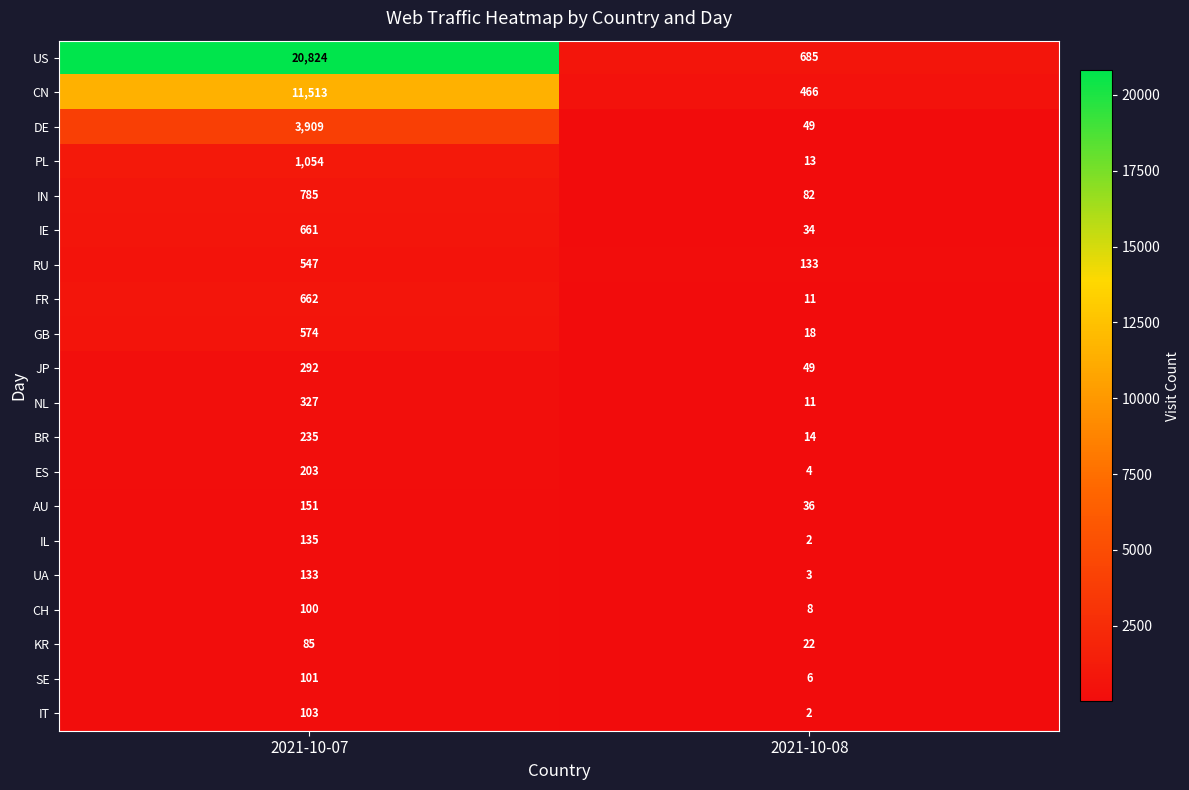

Which series has the largest total across all categories?

US